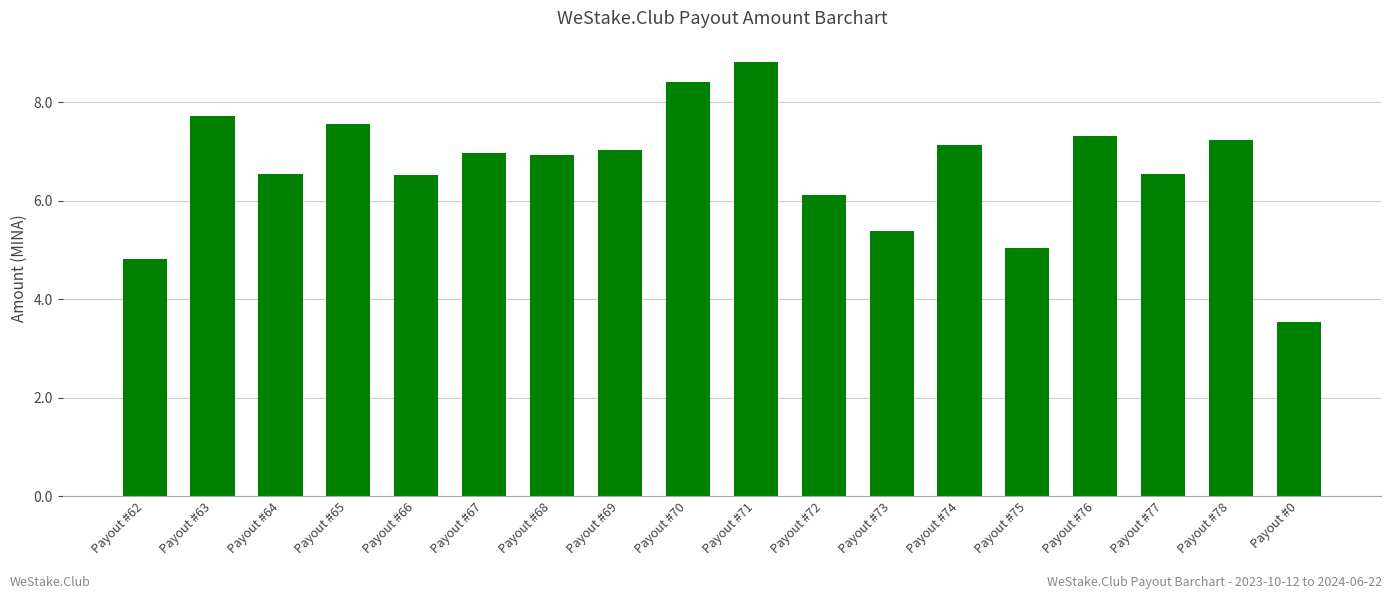

Reading left to right, what are all the values shown in this chart?

4.8	7.7	6.5	7.6	6.5	7.0	6.9	7.0	8.4	8.8	6.1	5.4	7.1	5.0	7.3	6.5	7.2	3.5